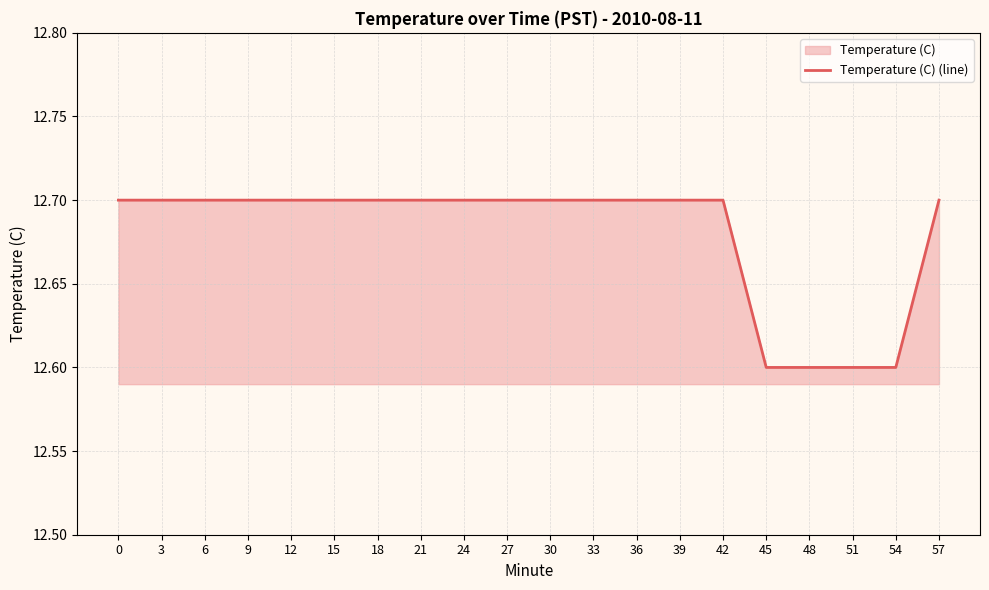

True or false: there are more than 0 points higher than both neighbors.

False